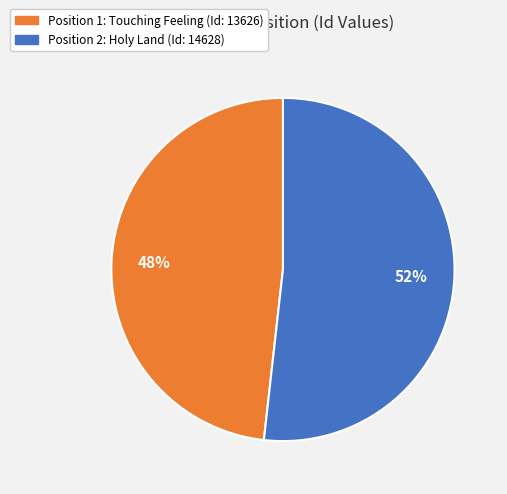

To the nearest percent, what is the difference between the largest and smallest slice percentages?

4%